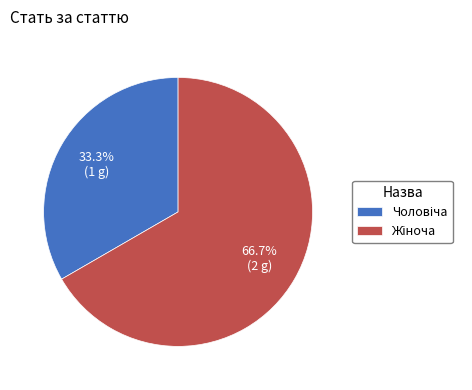

How many segments does this pie chart have?

2